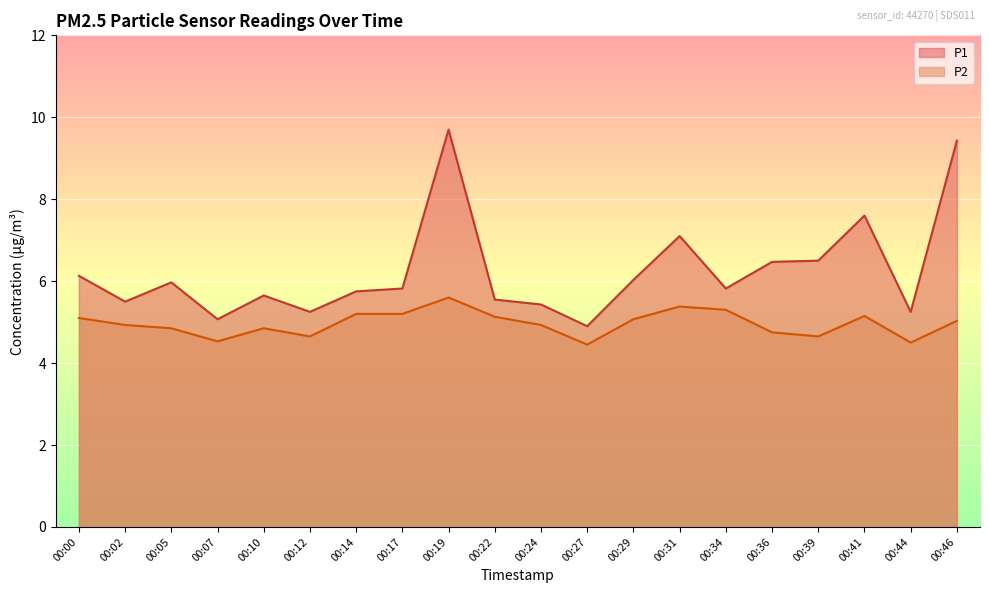

How many interior local peaks does the P1 series have?

5